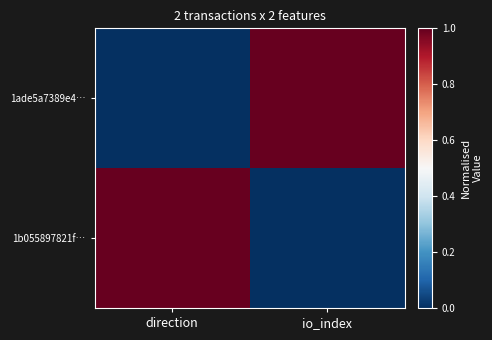

What is the spread (max minus min) of values at direction?

1